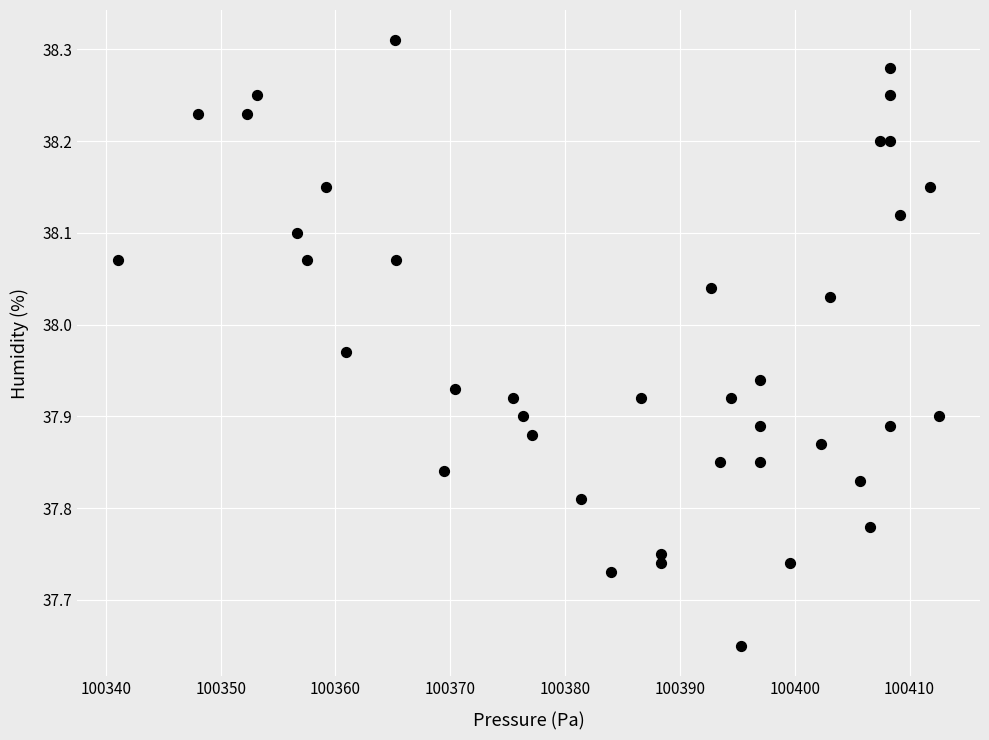

What is the range of X values (max minus min)?

71.5